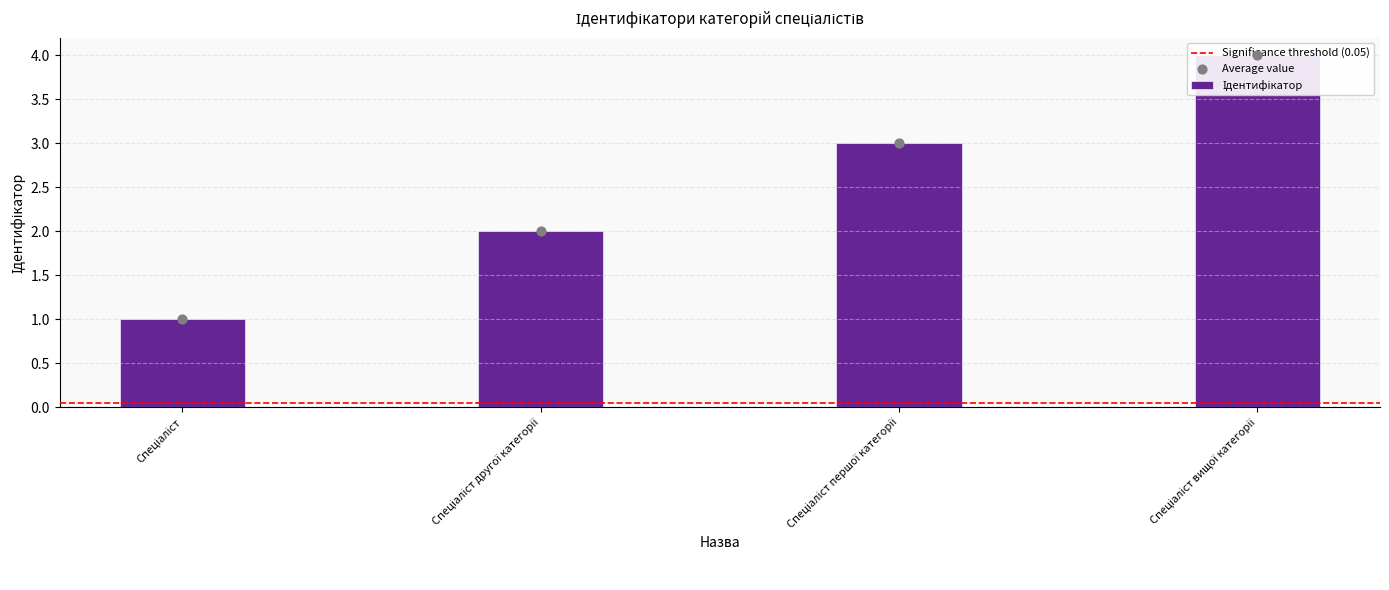

What is the change in value from Спеціаліст другої категорії to Спеціаліст першої категорії?

+1